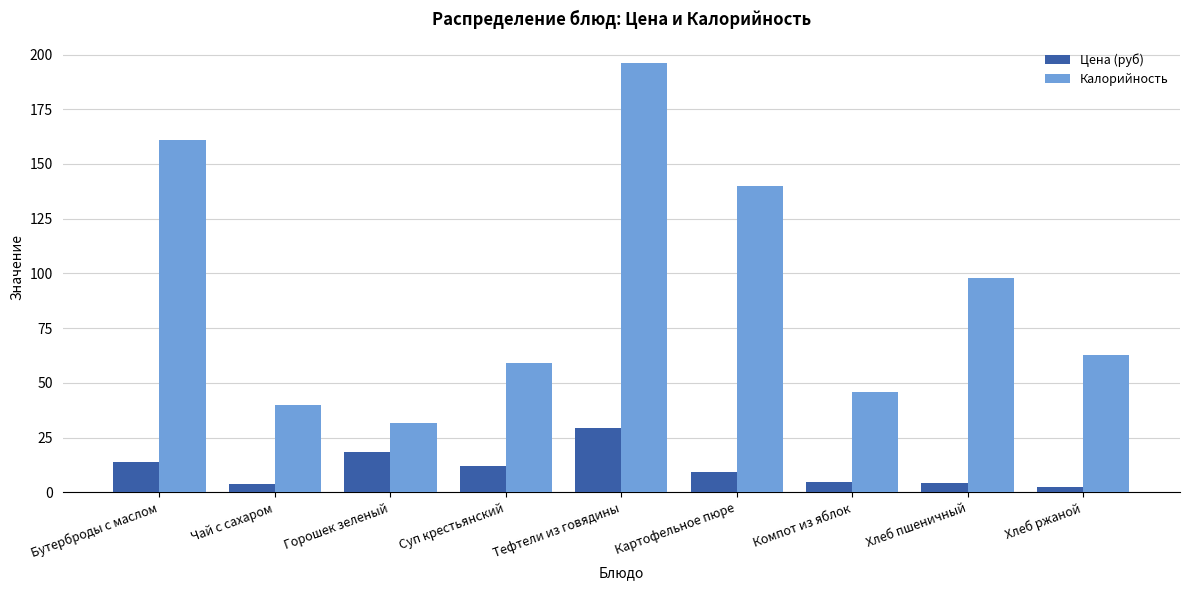

Rank the series by their average value, from lowest to highest.

Цена (руб), Калорийность